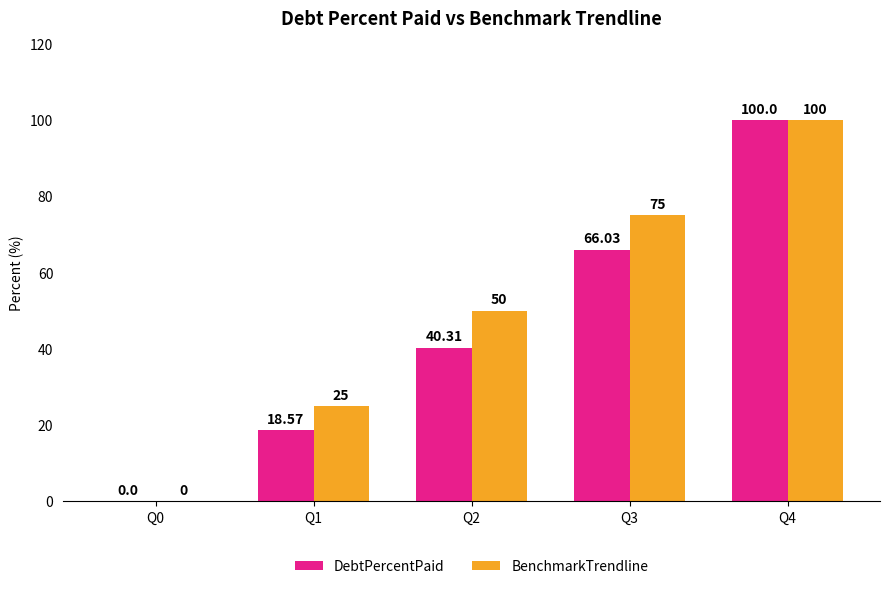

Are the bars grouped side by side (vs. stacked)?

Yes